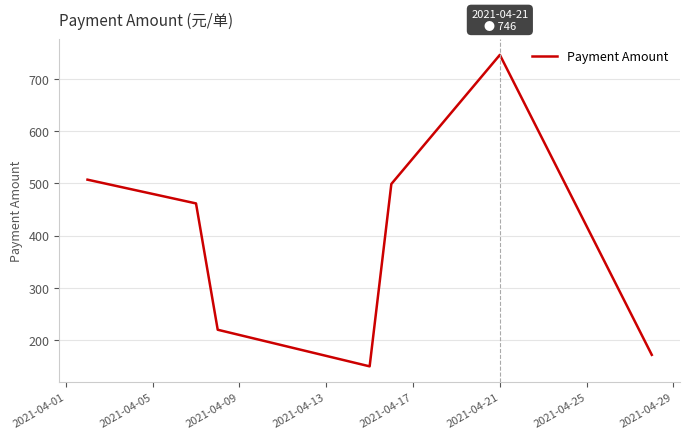

How many lines are shown in the chart?

1